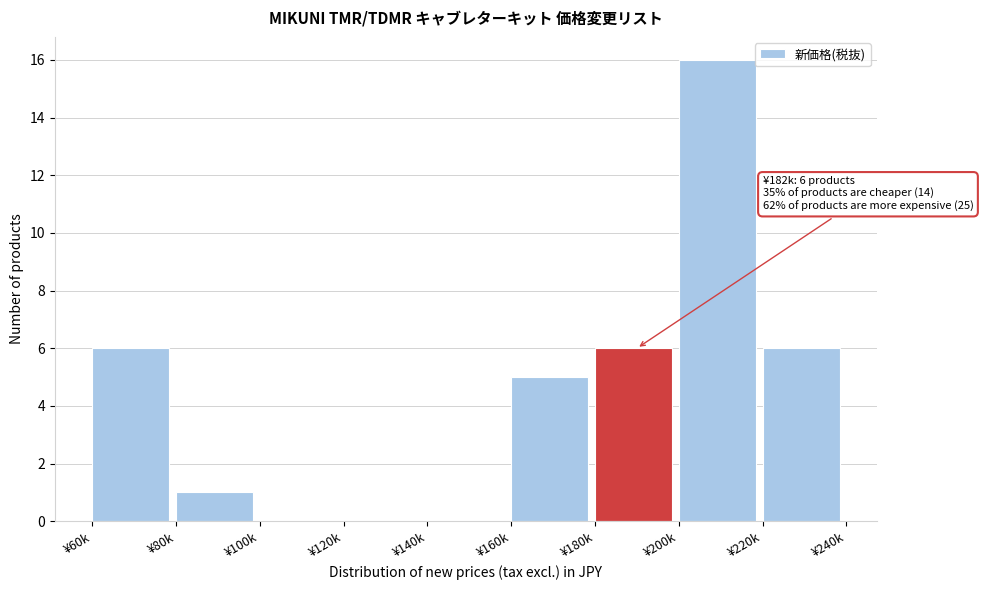

Reading left to right, what are all the values shown in this chart?

¥60k=6	¥80k=1	¥100k=0	¥120k=0	¥140k=0	¥160k=5	¥180k=6	¥200k=16	¥220k=6